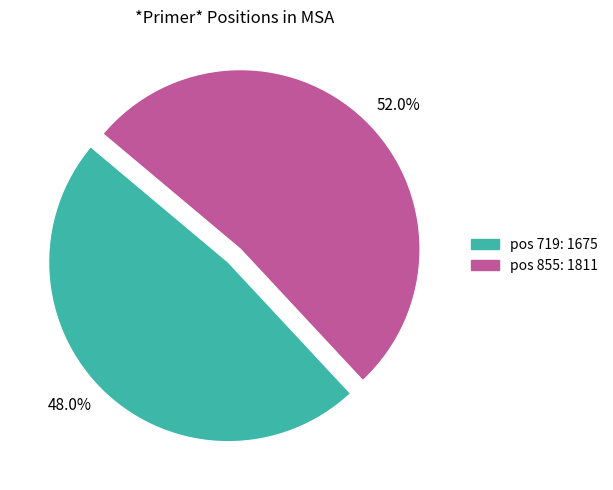

Between 52.0% and 48.0%, which is larger?

52.0%